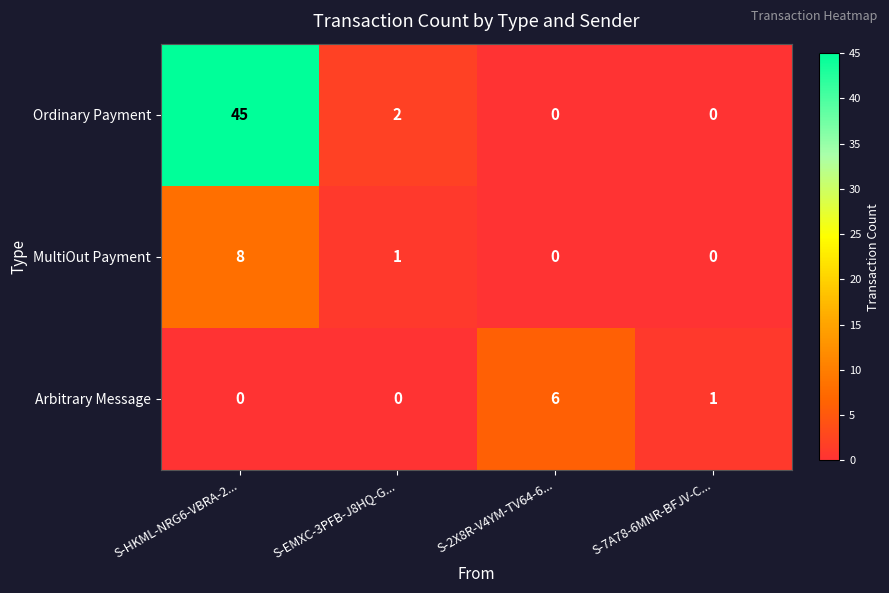

Where is Ordinary Payment nearest to the value 22?

S-EMXC-3PFB-J8HQ-G...